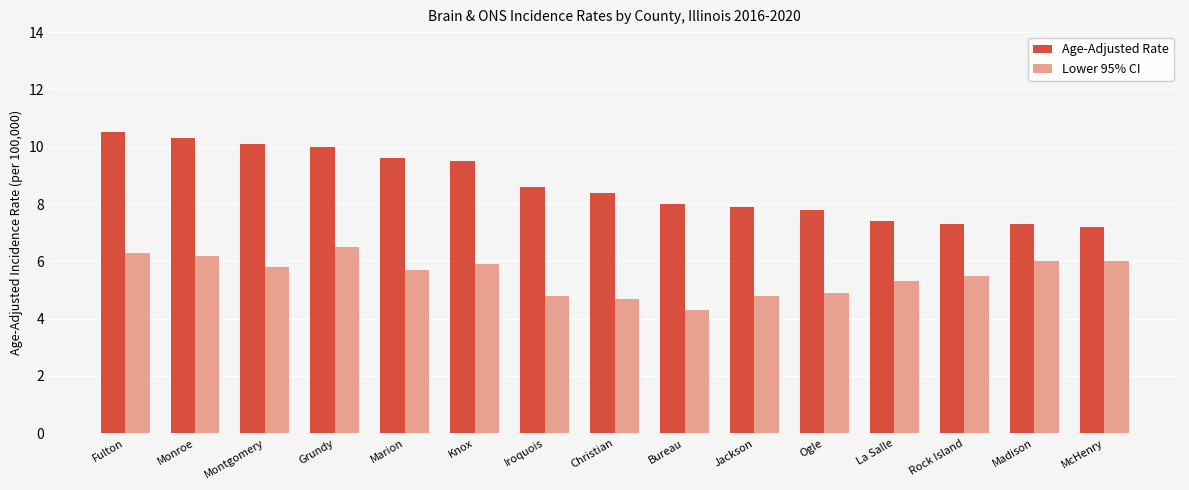

The value of Lower 95% CI at Iroquois is 6.9. True or false?

False